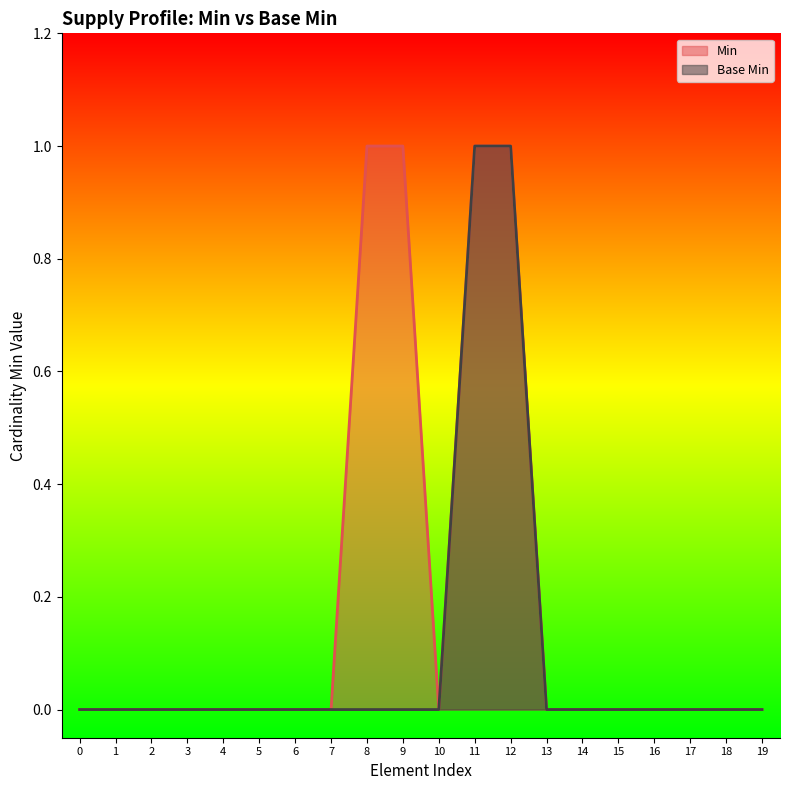

Reading left to right, what are all the values shown in this chart?

Min: 0=0	1=0	2=0	3=0	4=0	5=0	6=0	7=0	8=1	9=1	10=0	11=1	12=1	13=0	14=0	15=0	16=0	17=0	18=0	19=0
Base Min: 0=0	1=0	2=0	3=0	4=0	5=0	6=0	7=0	8=0	9=0	10=0	11=1	12=1	13=0	14=0	15=0	16=0	17=0	18=0	19=0